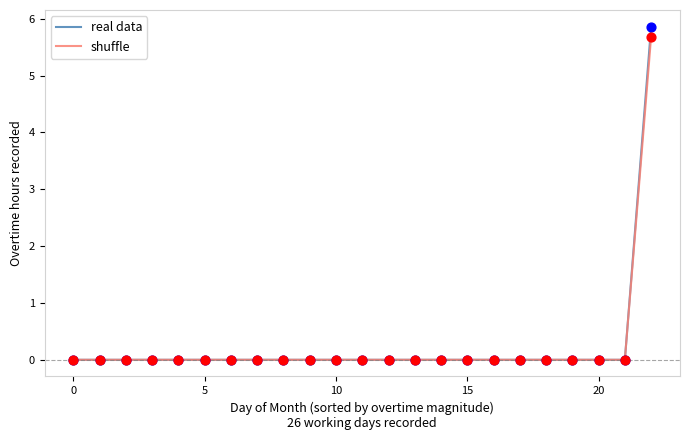

What are all the series names shown in the legend?

real data, shuffle